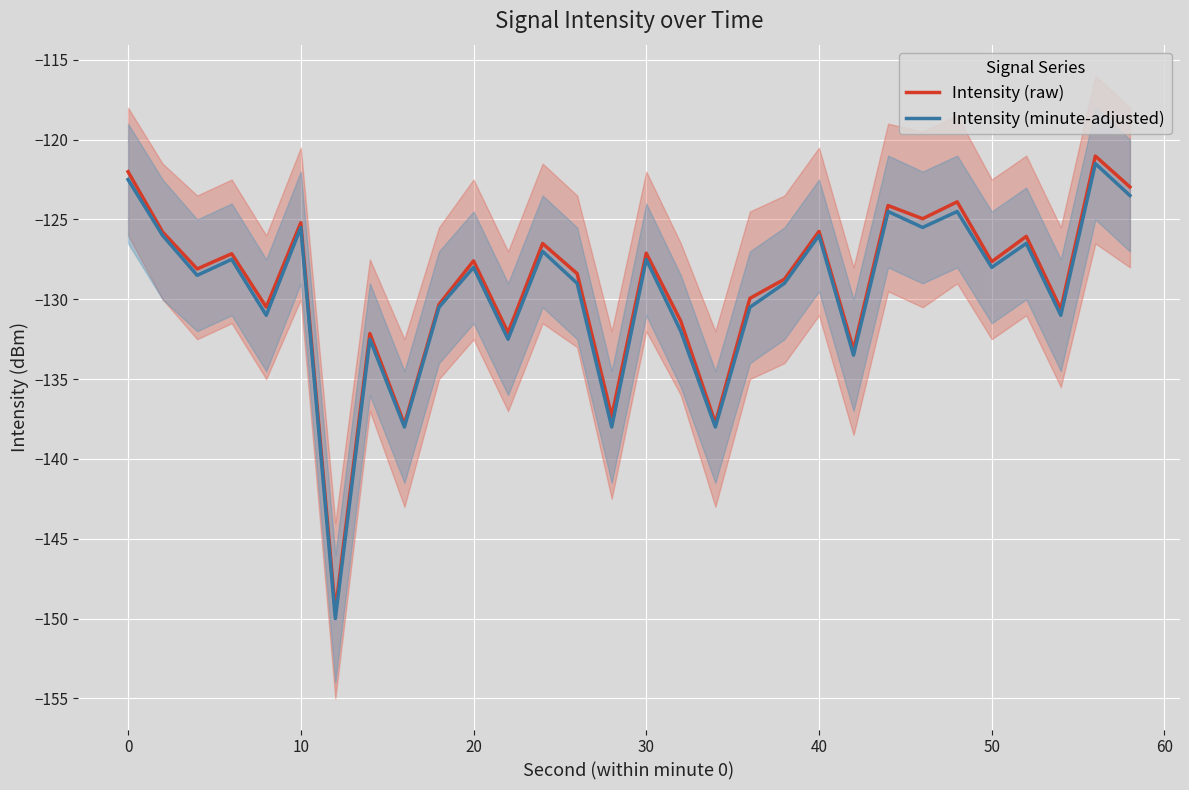

Between 50 and 24, which series saw the biggest shift?

Intensity (raw)